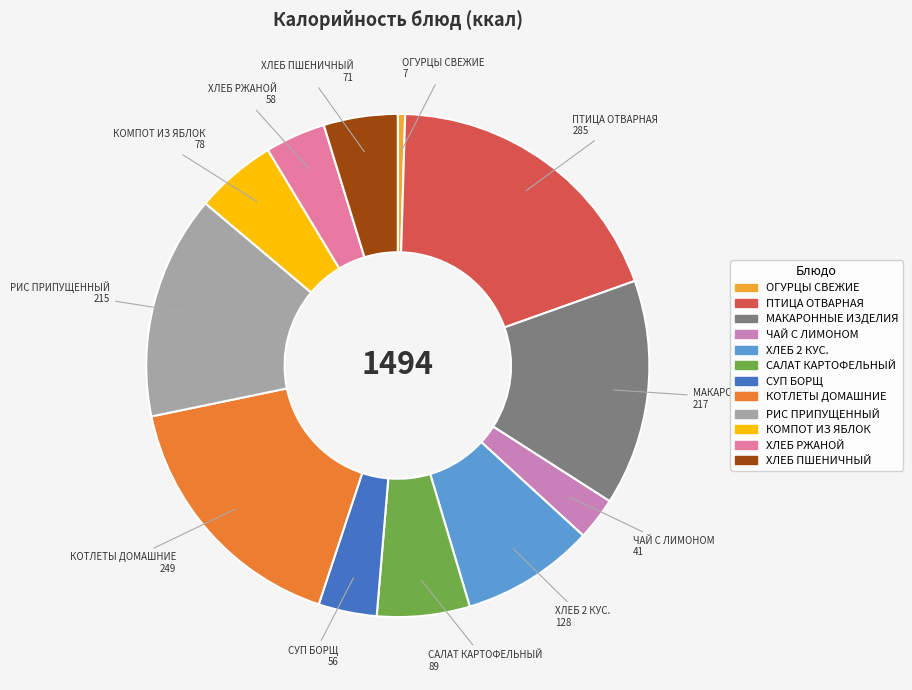

Is the sum of ЧАЙ С ЛИМОНОМ and КОМПОТ ИЗ ЯБЛОК greater than half?

No